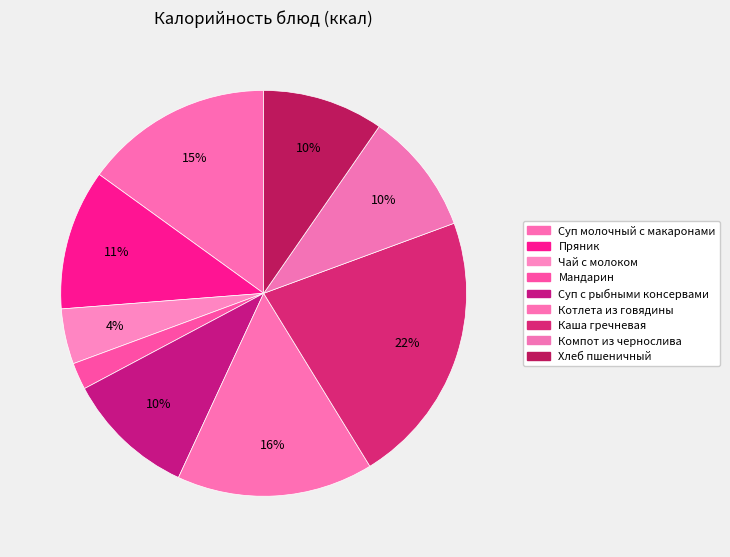

What percentage is NOT represented by Пряник?

88.8%